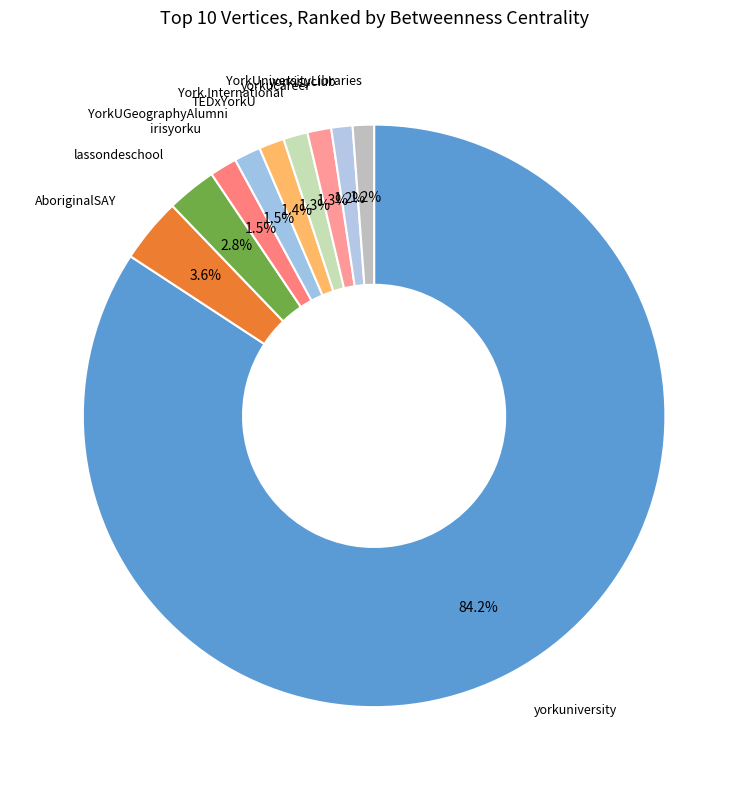

Between YorkUniversityLibraries and AboriginalSAY, which is larger?

AboriginalSAY